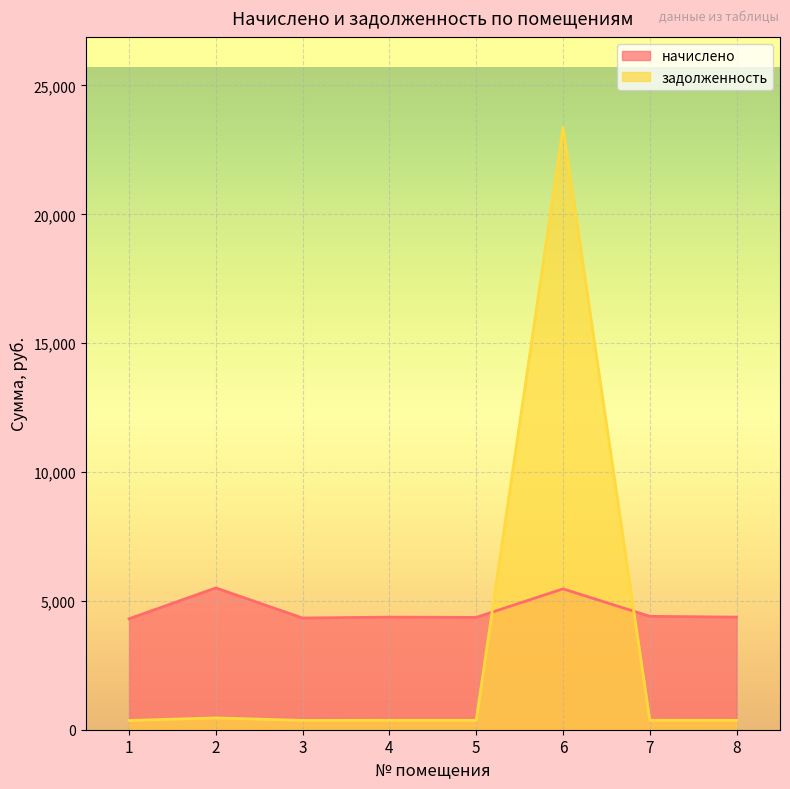

True or false: задолженность has more than 2 interior local peaks.

True